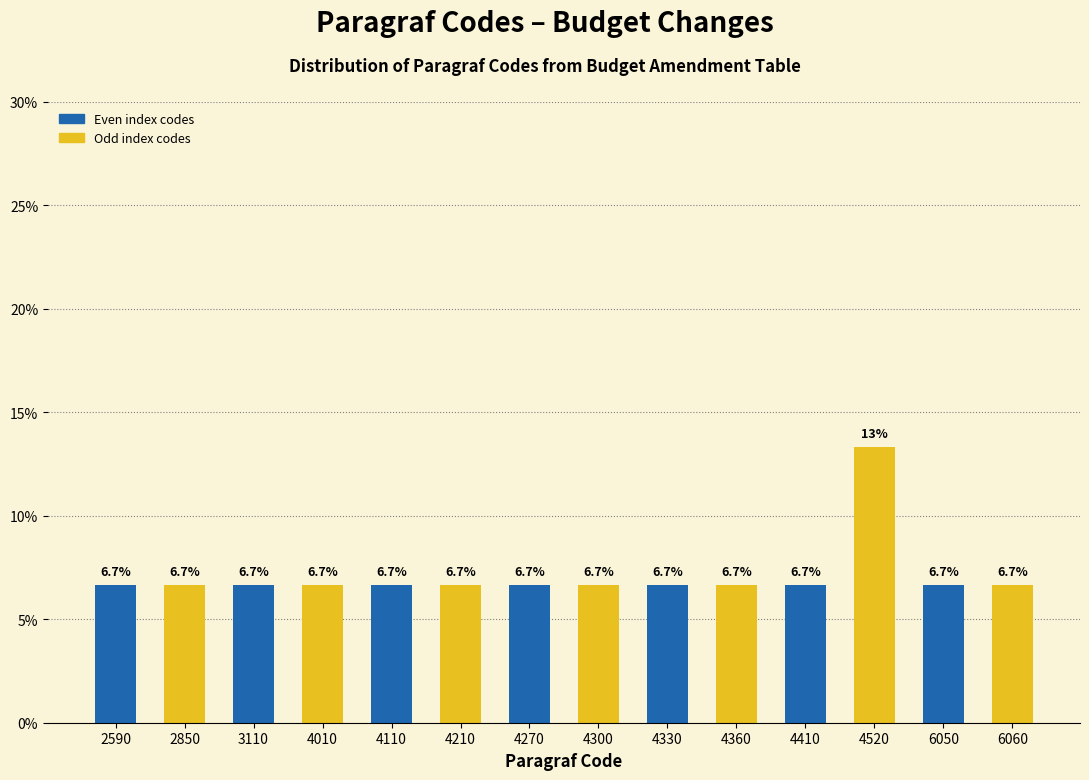

Reading right to left, list all the values displayed in this chart.

6.7	6.7	13.3	6.7	6.7	6.7	6.7	6.7	6.7	6.7	6.7	6.7	6.7	6.7